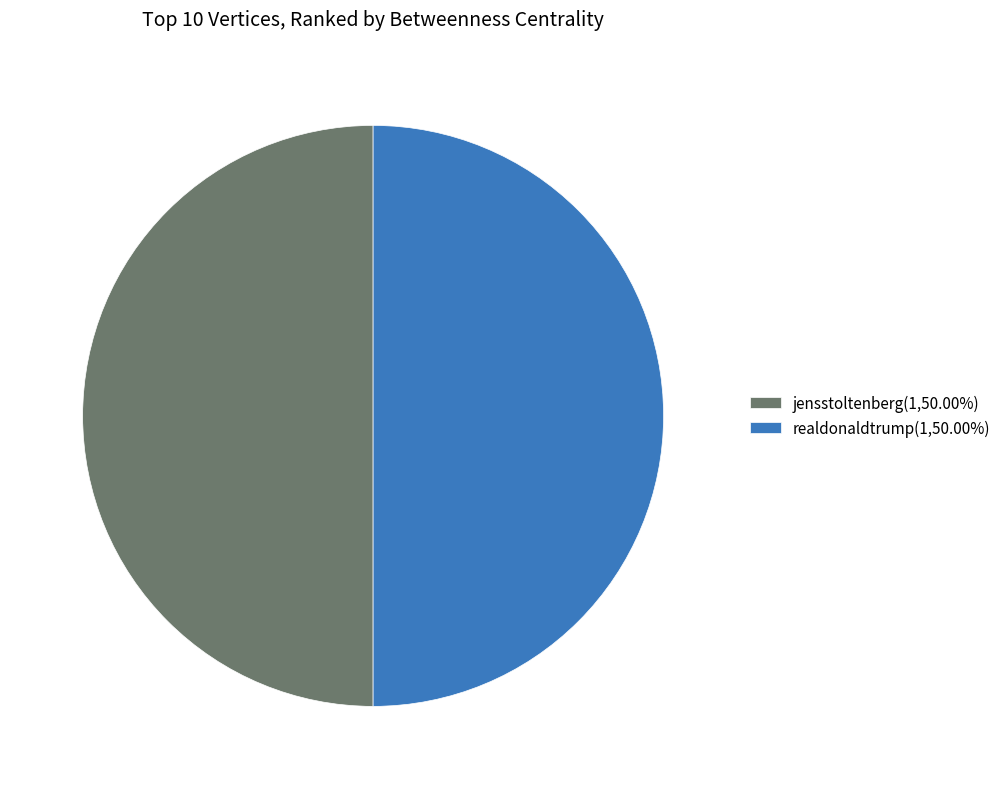

Approximately how many times larger is the value at realdonaldtrump(1,50.00%) compared to jensstoltenberg(1,50.00%)?

1.0